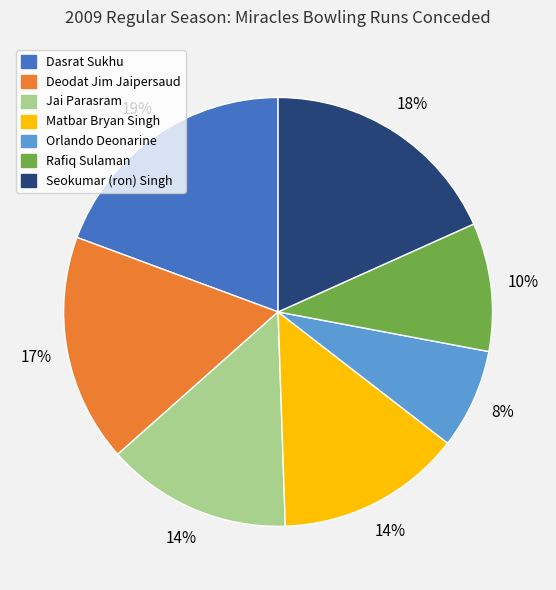

Is there a majority slice in this chart?

No